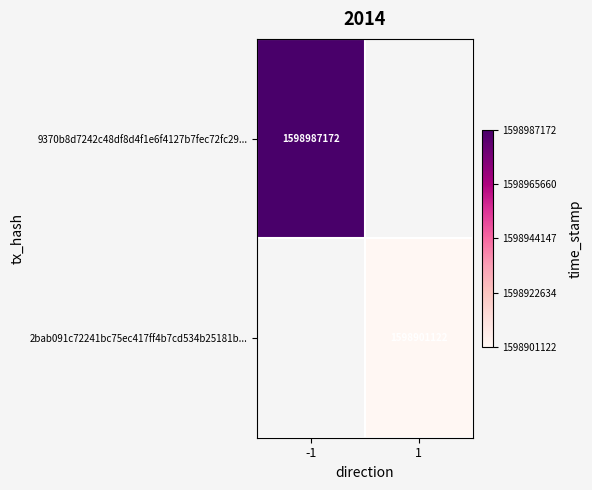

The value of 2bab091c72241bc75ec417ff4b7cd534b25181b... at 1 is 2276125522. True or false?

False